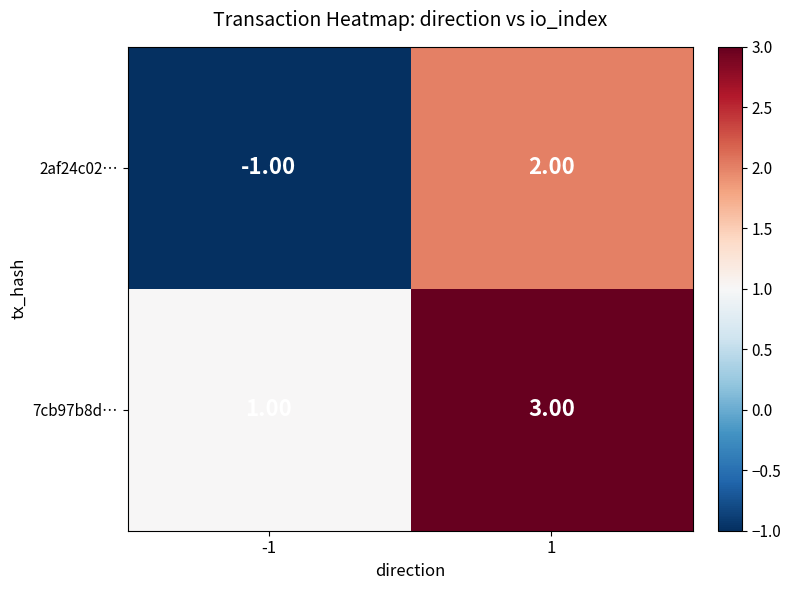

At -1, list the series in order from smallest to largest.

2af24c02…, 7cb97b8d…